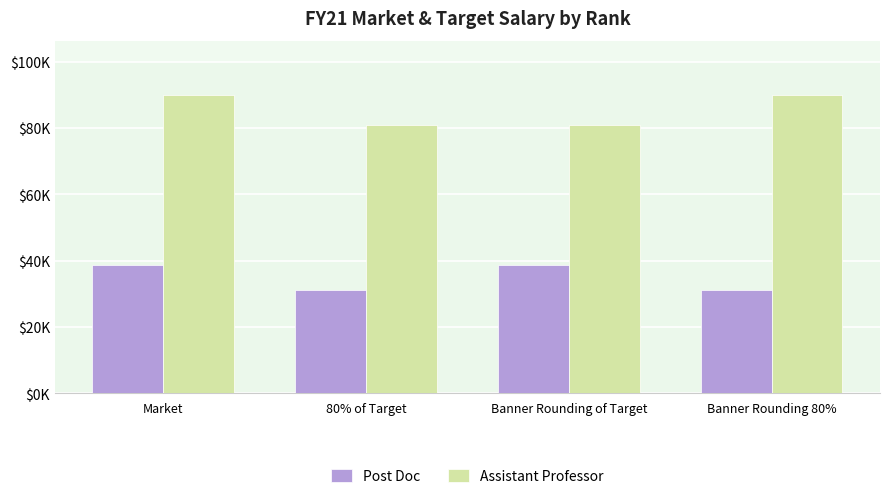

True or false: Assistant Professor has a value of 28451.6 at Banner Rounding 80%.

False